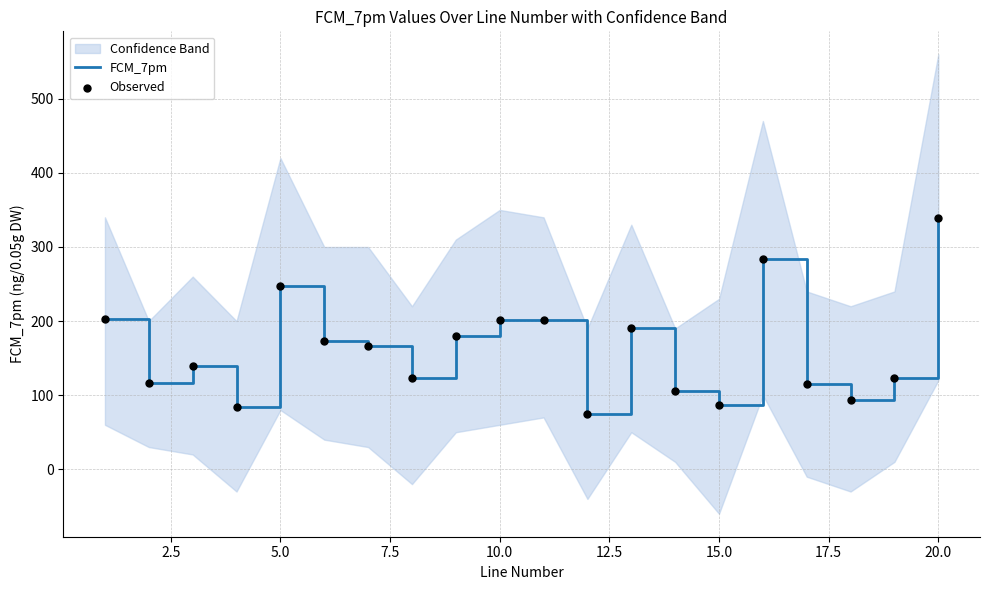

Which series has the widest spread of Y values?

FCM_7pm